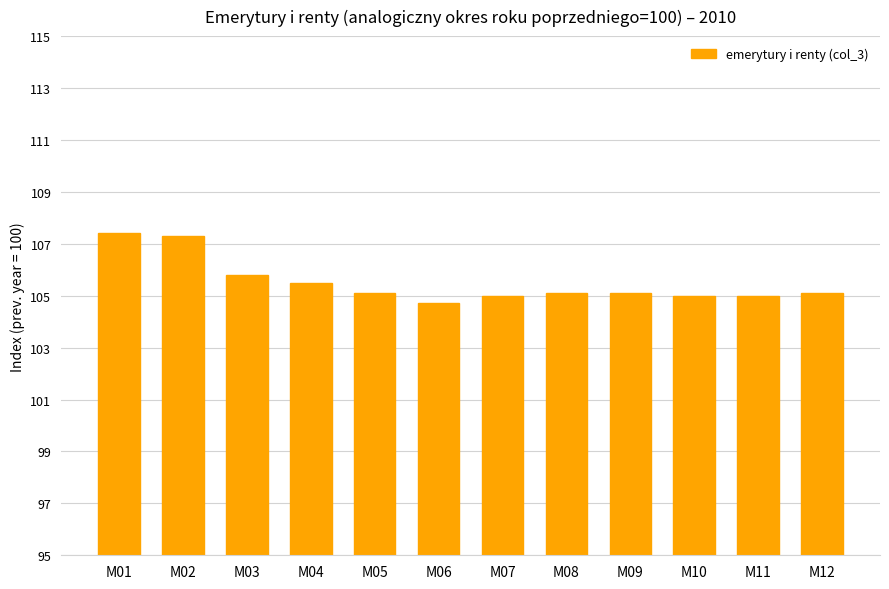

Reading right to left, extract all data points from this chart.

105.1	105.0	105.0	105.1	105.1	105.0	104.7	105.1	105.5	105.8	107.3	107.4